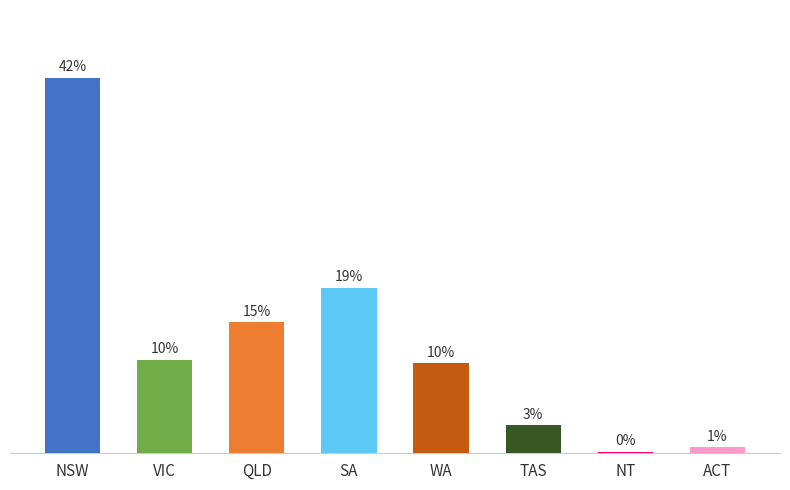

At which category does the chart reach its minimum across all series?

NT